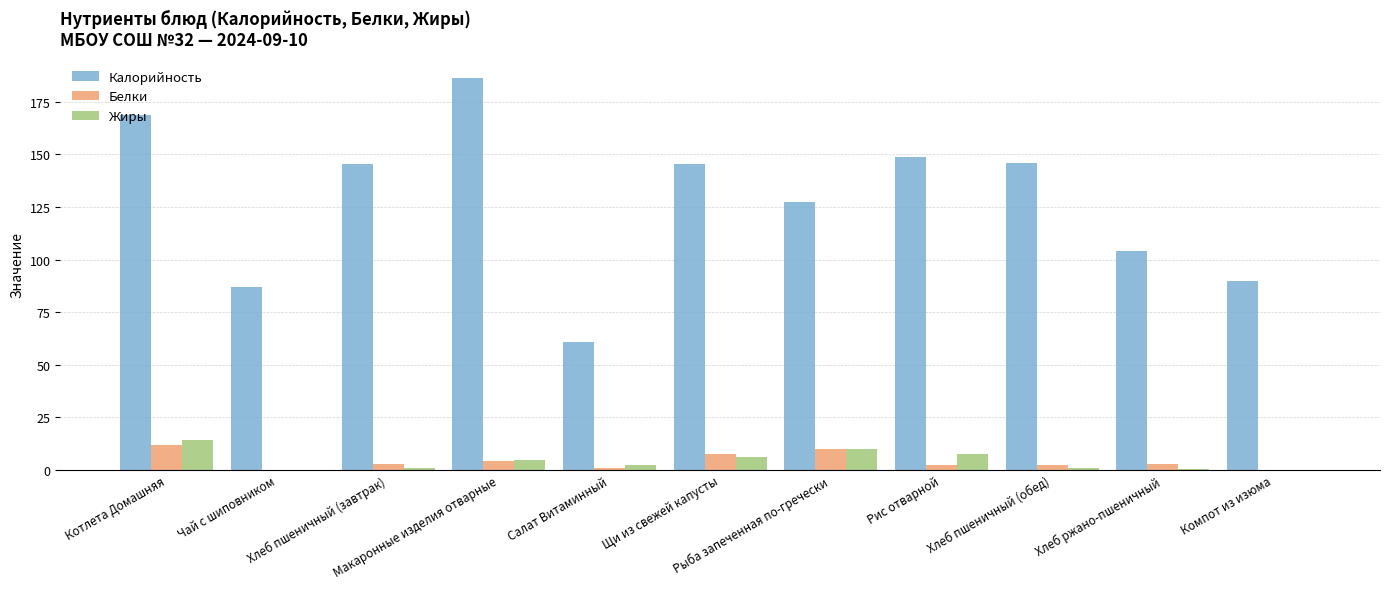

What is the difference between the Калорийность values at Чай с шиповником and Компот из изюма?

3.0